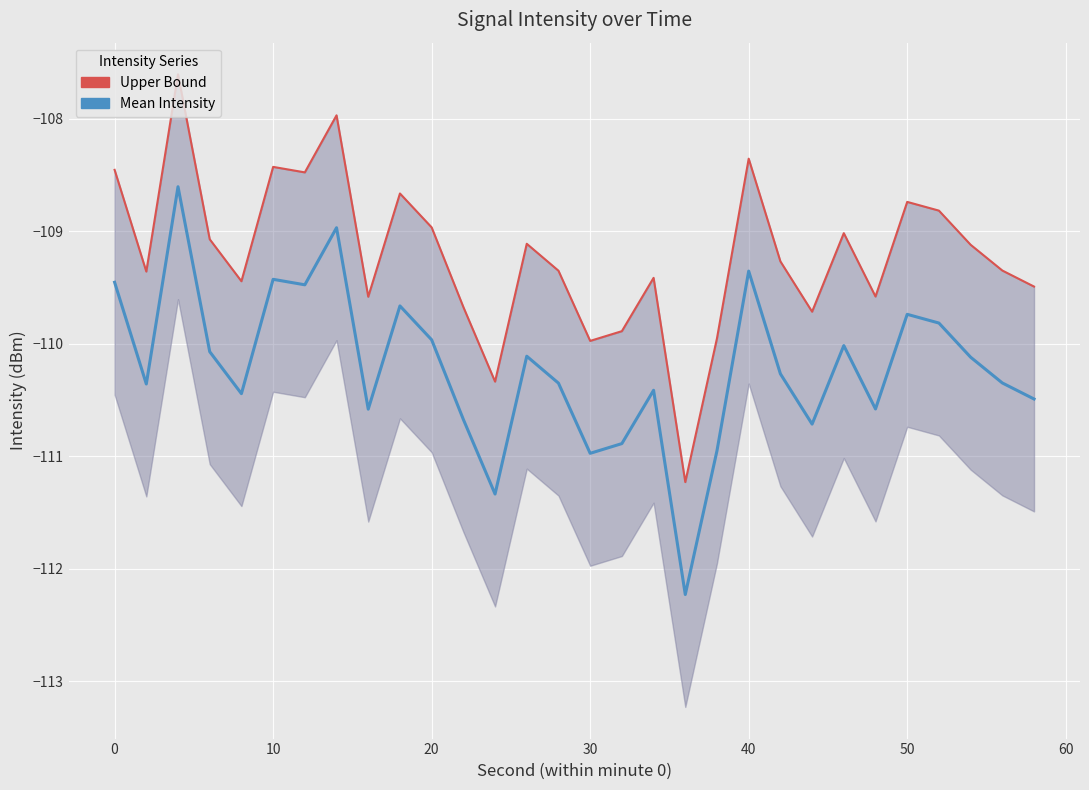

Which series has the largest total across all categories?

Upper Bound